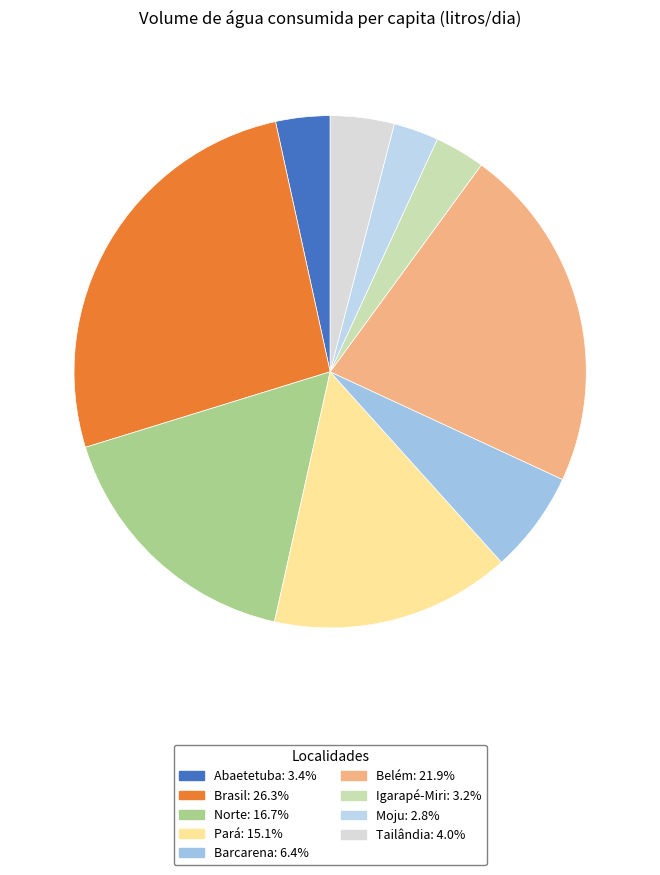

How many slices are in this pie chart?

9